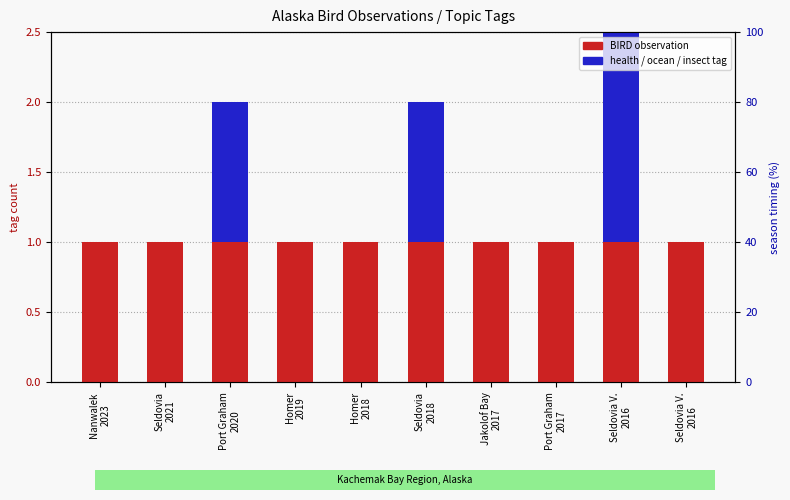

Reading left to right, what are all the values shown in this chart?

BIRD observation: Nanwalek
2023=1	Seldovia
2021=1	Port Graham
2020=1	Homer
2019=1	Homer
2018=1	Seldovia
2018=1	Jakolof Bay
2017=1	Port Graham
2017=1	Seldovia V.
2016=1	Seldovia V.
2016=1
health/ocean/insect tag: Nanwalek
2023=0	Seldovia
2021=0	Port Graham
2020=1	Homer
2019=0	Homer
2018=0	Seldovia
2018=1	Jakolof Bay
2017=0	Port Graham
2017=0	Seldovia V.
2016=2	Seldovia V.
2016=0